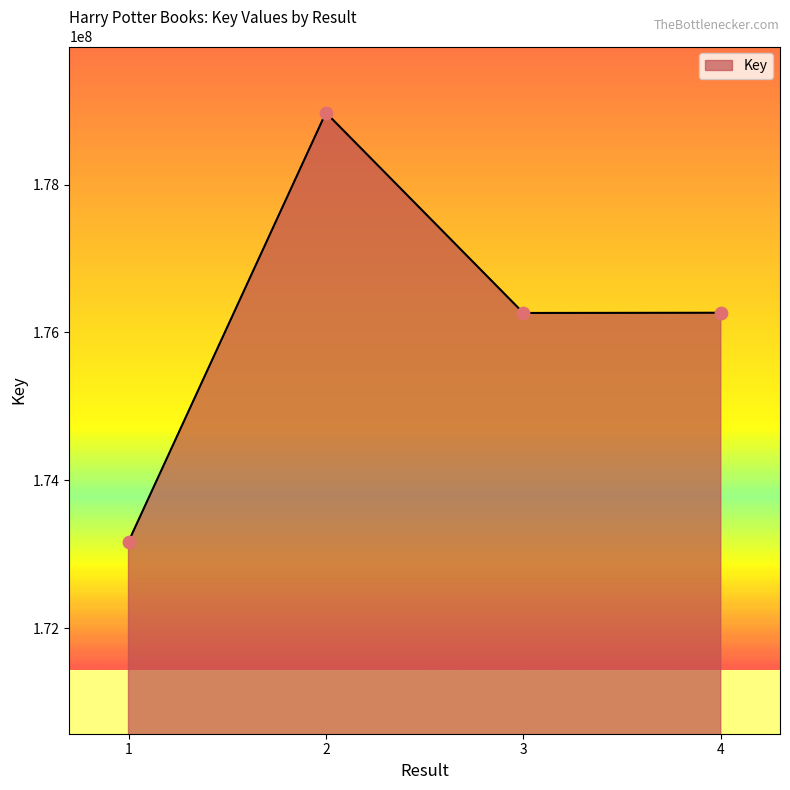

Between 2 and 4, which is larger?

2